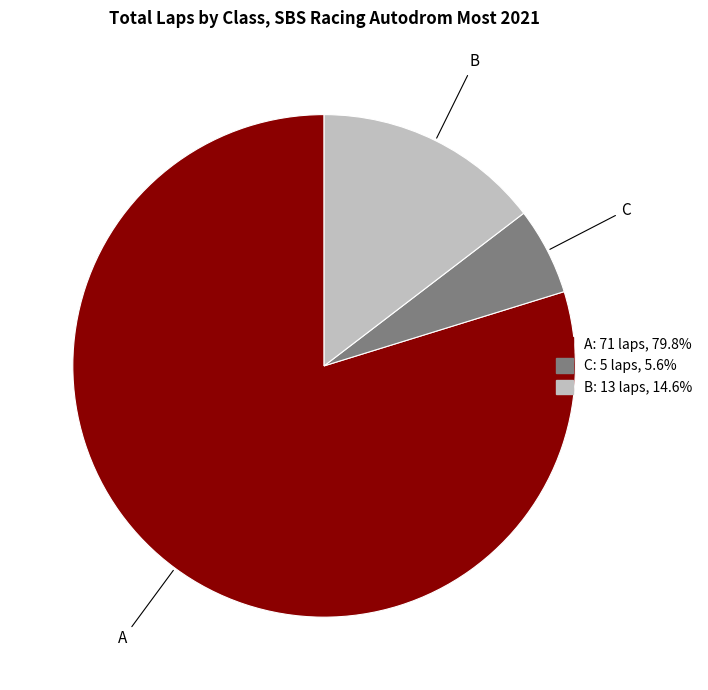

How many slices are in this pie chart?

3